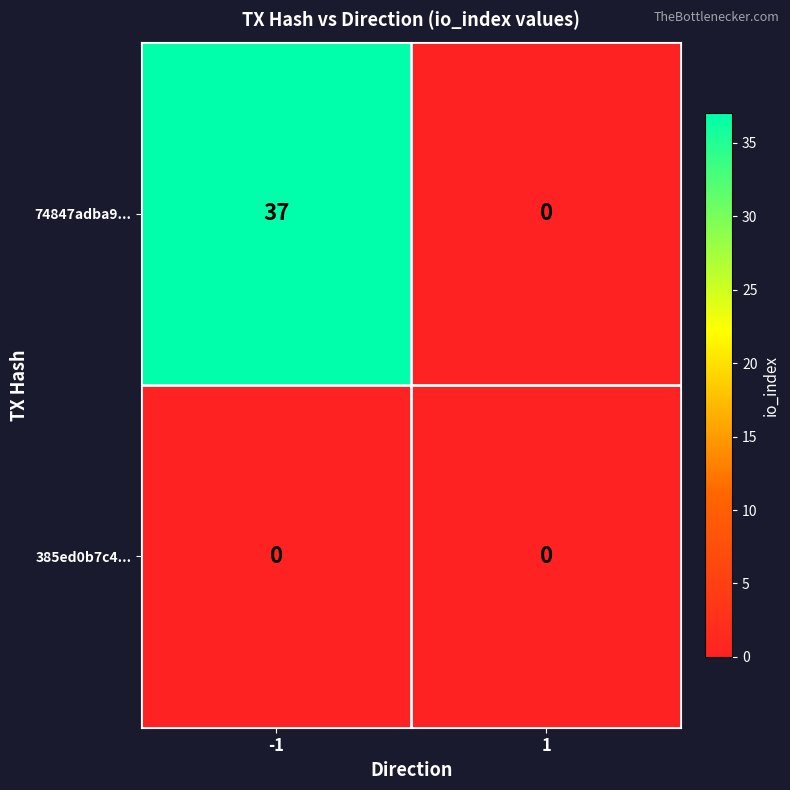

Reading left to right, transcribe all the data shown in this chart.

74847adba9...: -1=37	1=0
385ed0b7c4...: -1=0	1=0